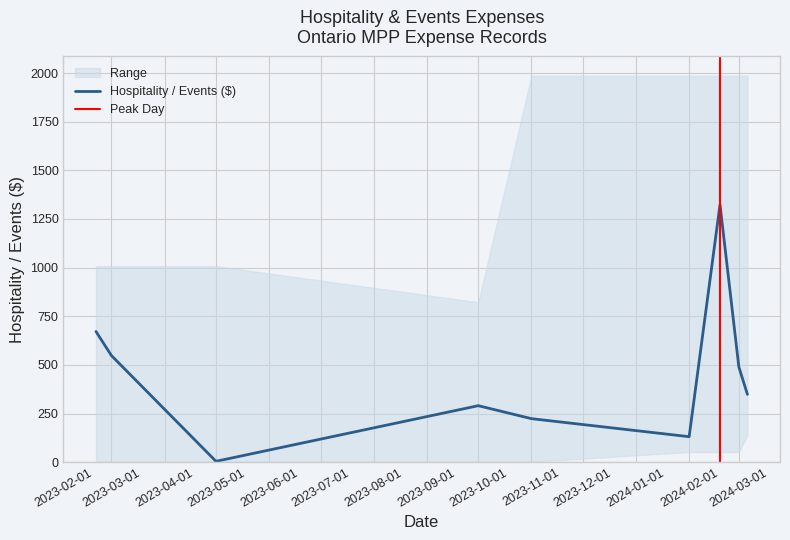

What is the sum of all values?

4031.2